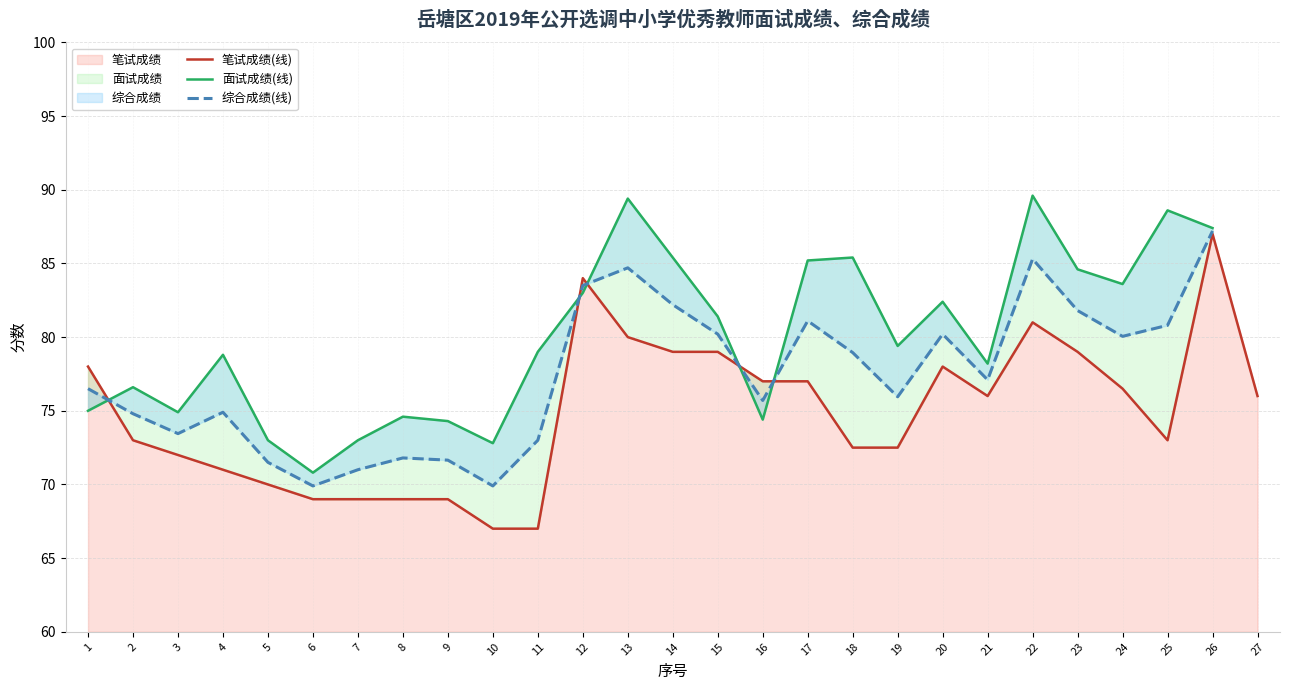

Is it true that 综合成绩(线) equals 97.8 at 11?

False